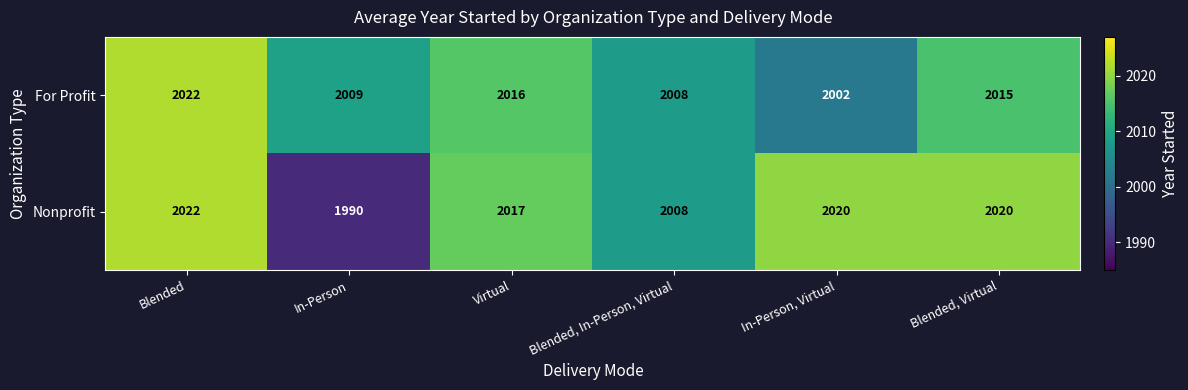

Where does the Nonprofit series first go above 2020?

Blended